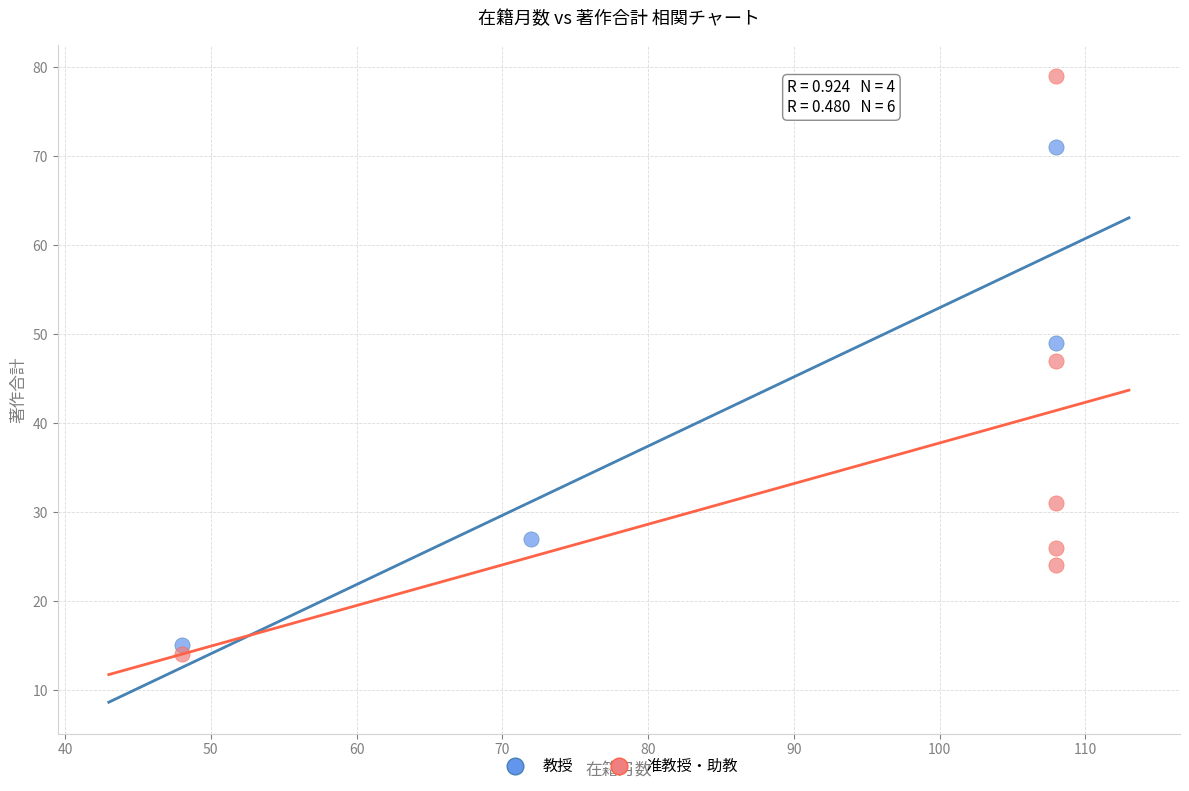

Which series reaches the maximum Y coordinate?

准教授・助教